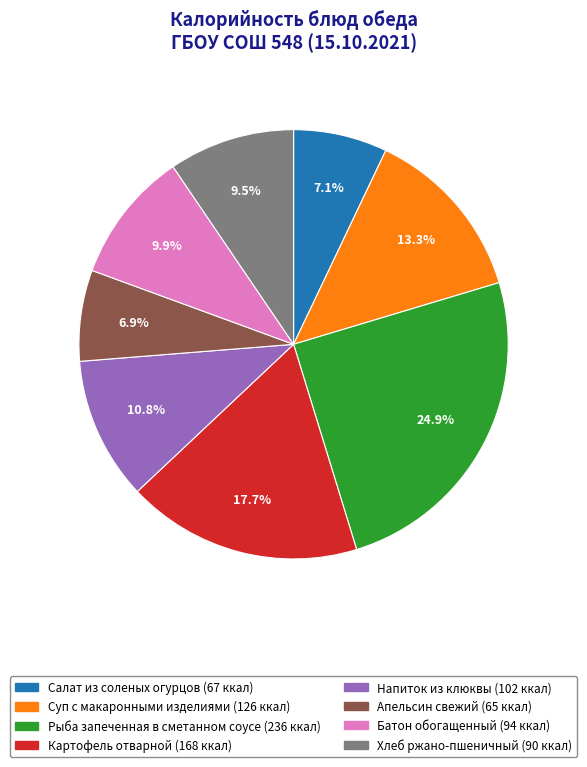

Between Хлеб ржано-пшеничный and Салат из соленых огурцов, which is larger?

Хлеб ржано-пшеничный